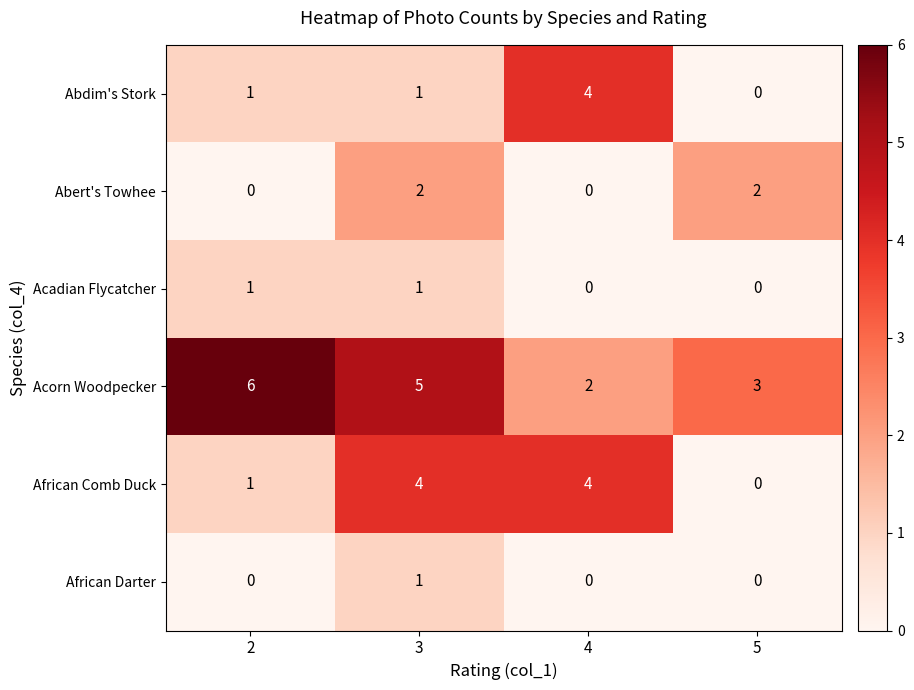

What is the difference between the maximum and second lowest values in the African Comb Duck series?

3